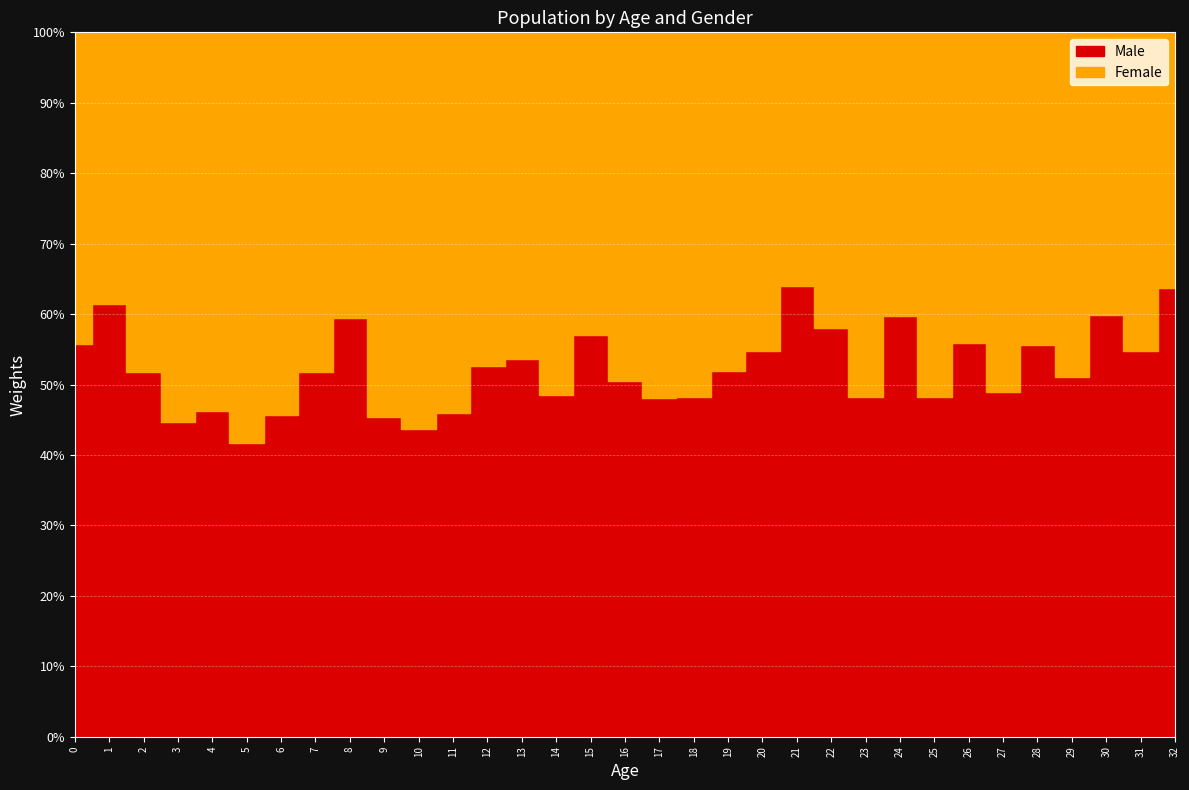

Is the value of Male at 6 greater than the value of Female at 7?

Yes